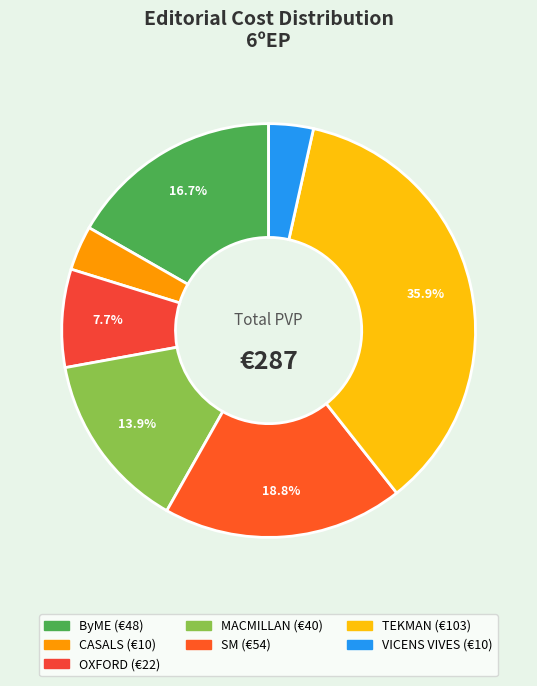

Is there a majority slice in this chart?

No